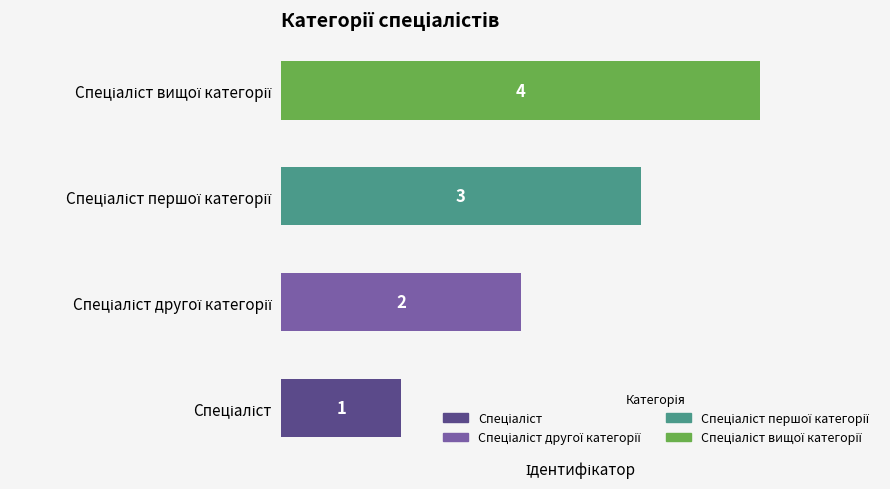

How many data points does each series have?

4